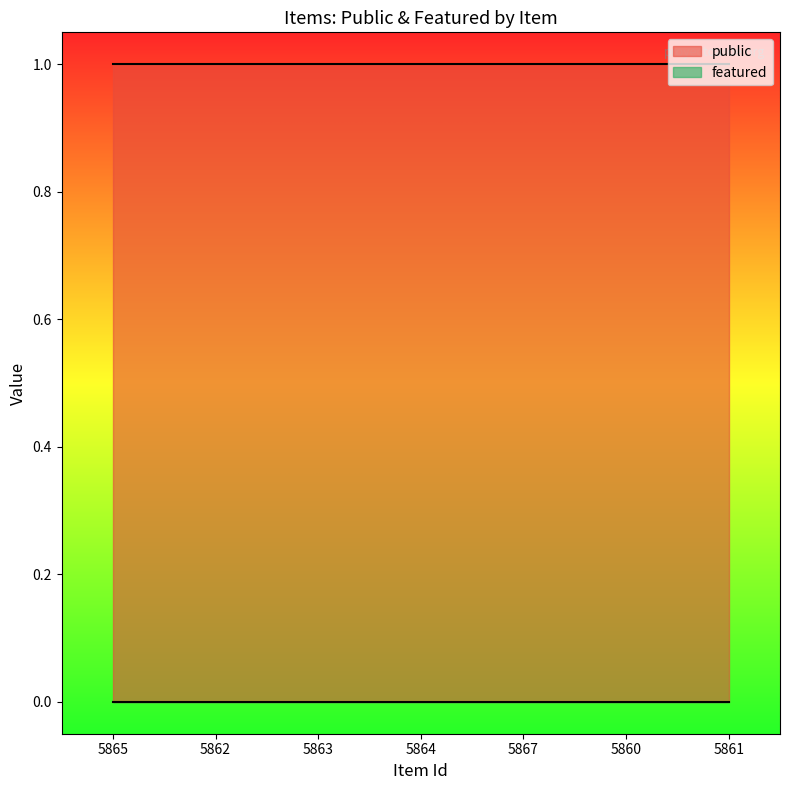

True or false: public has more than 0 points higher than both neighbors.

False